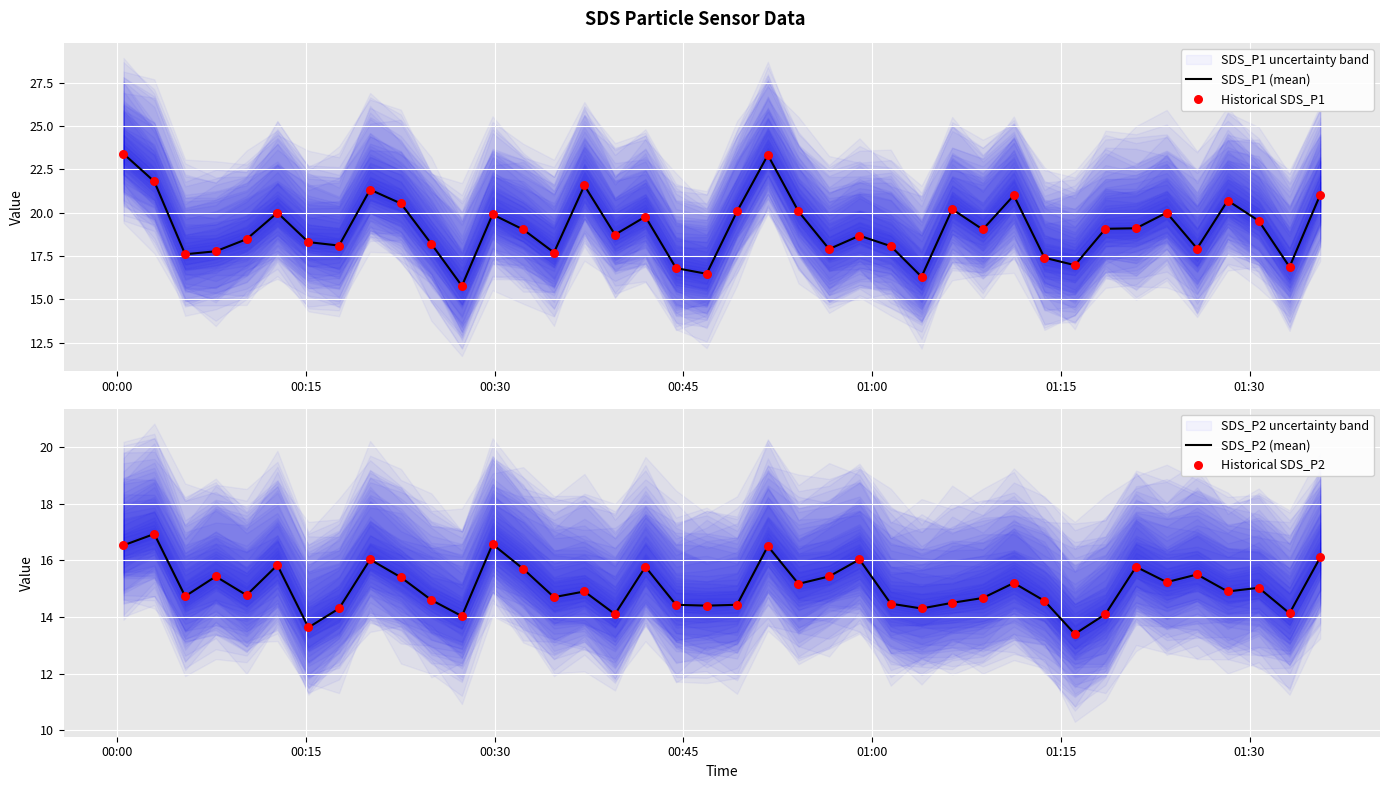

Which series contains the lowest Y value?

SDS_P2 (mean)